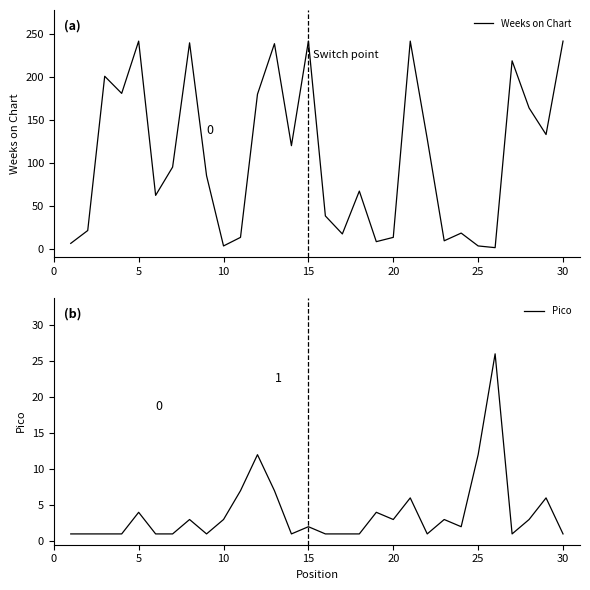

What is the highest value of the Weeks on Chart series?

242